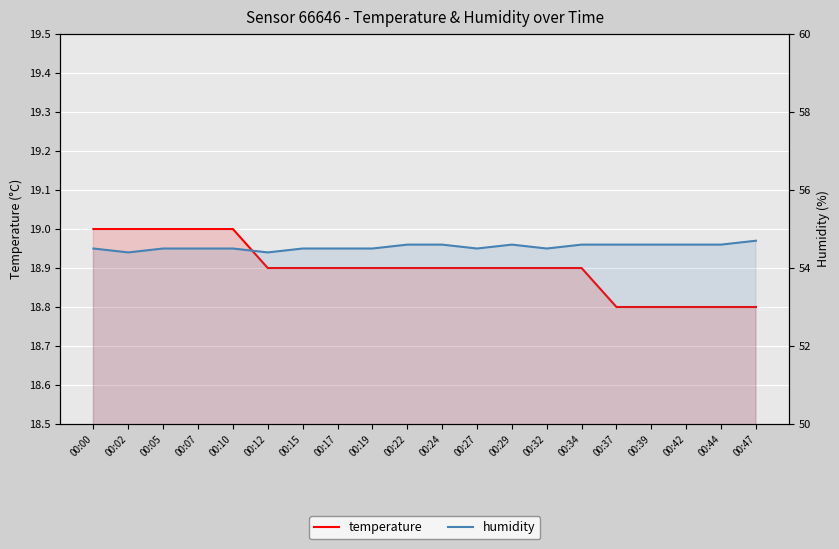

Is the value of humidity at 00:32 greater than the value of temperature at 00:10?

Yes